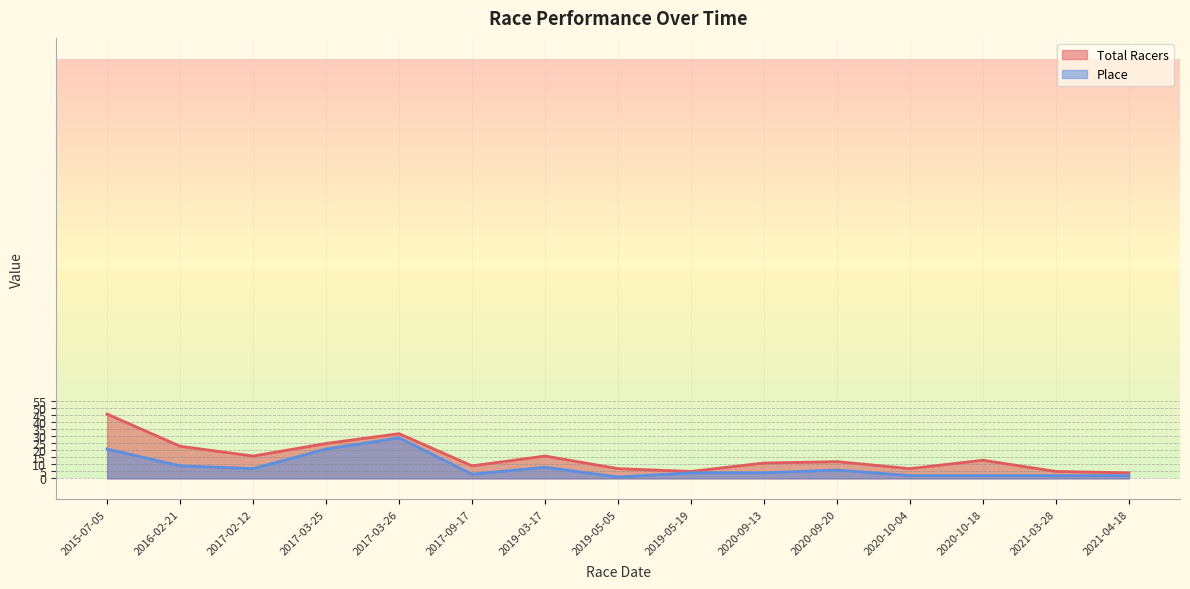

True or false: Place and Total Racers intersect in this chart.

False